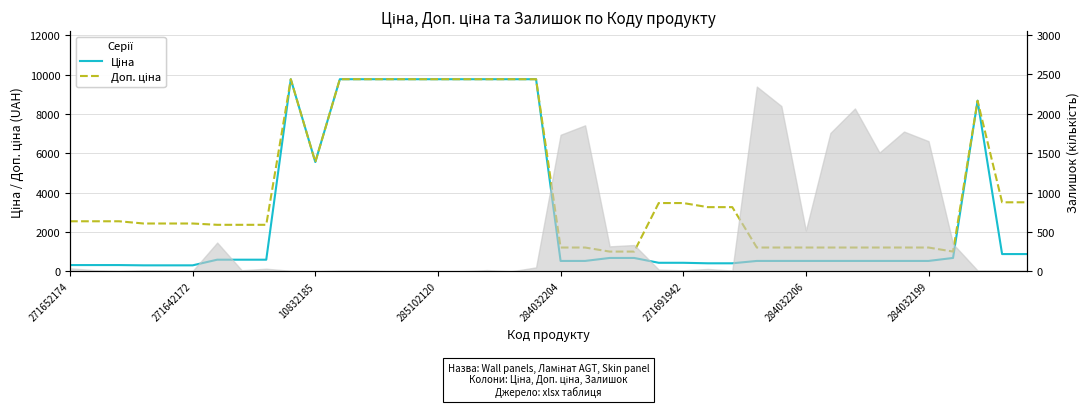

What position from the right is 18?

22